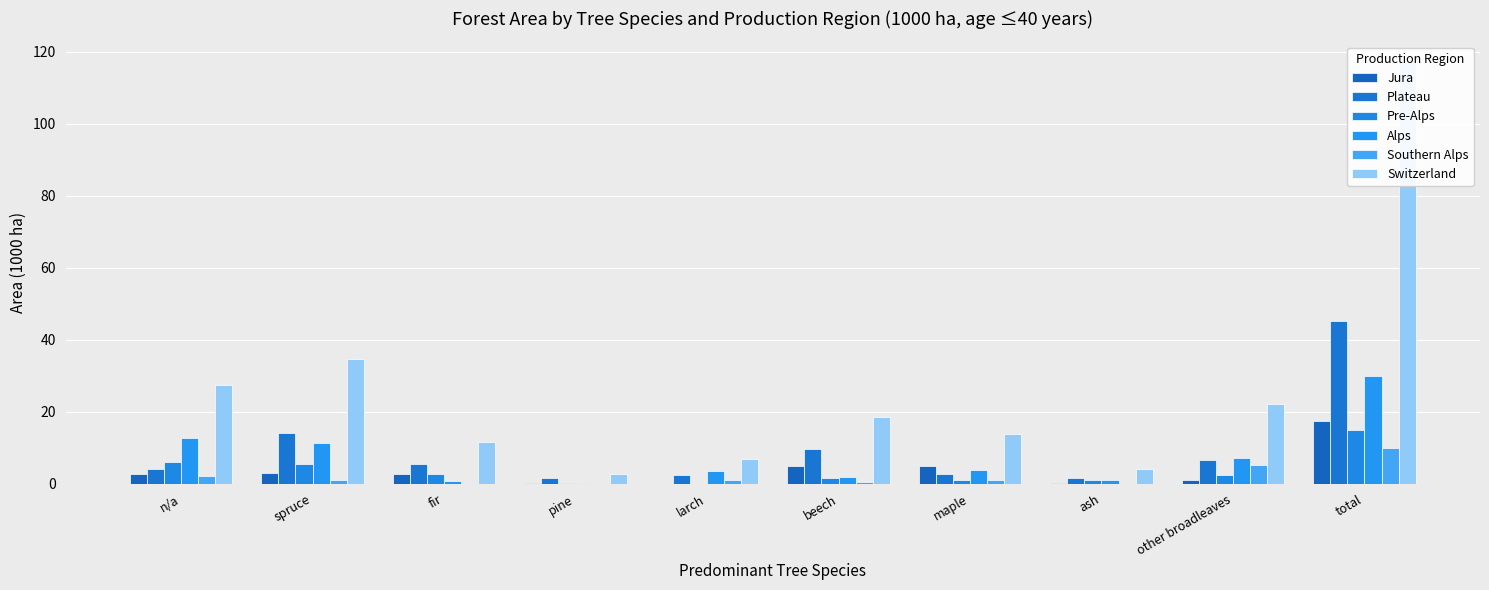

At which category is the sum across all series the highest?

total